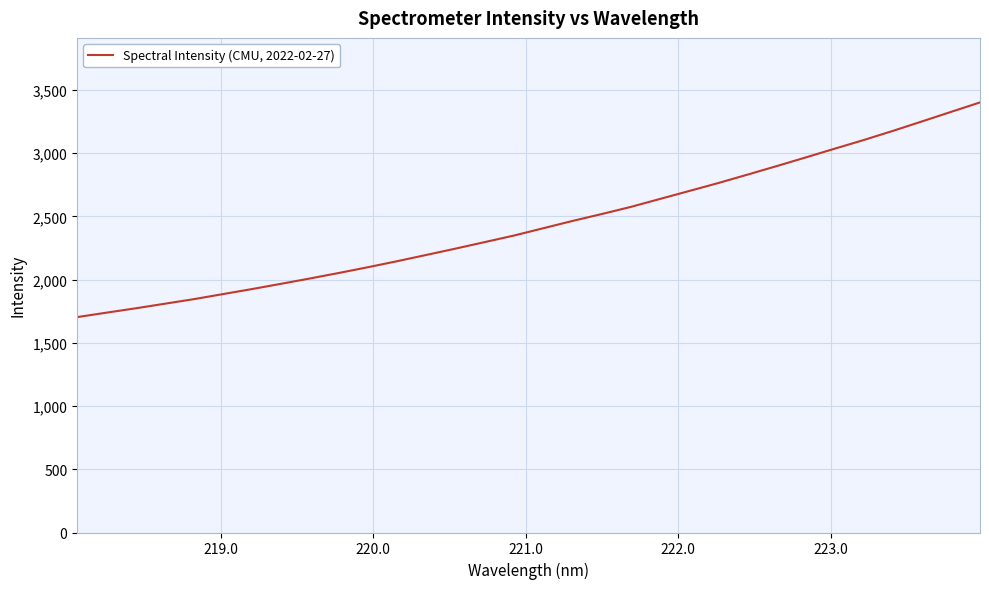

What is the difference between the maximum and minimum values?

1698.6